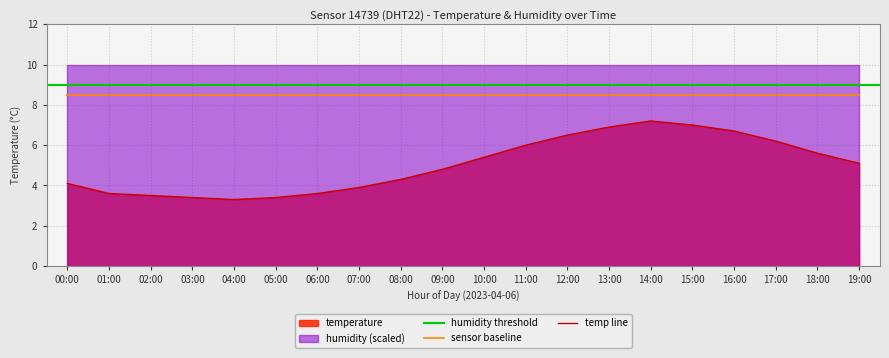

What is the label of the 9th point from the left?

08:00